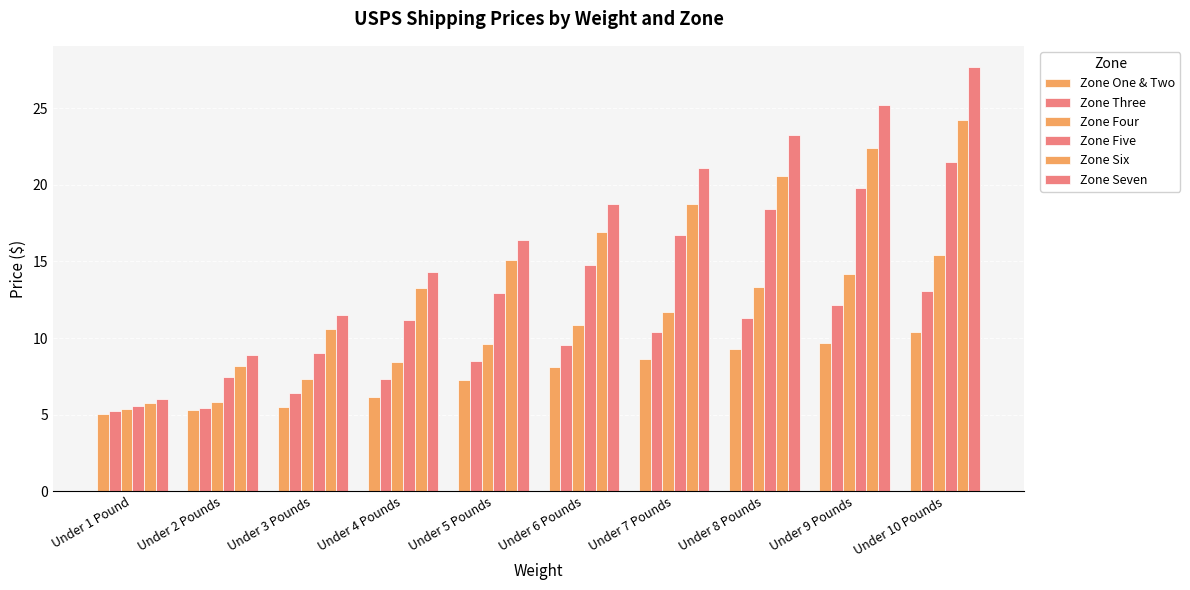

How many bars are there in total?

60